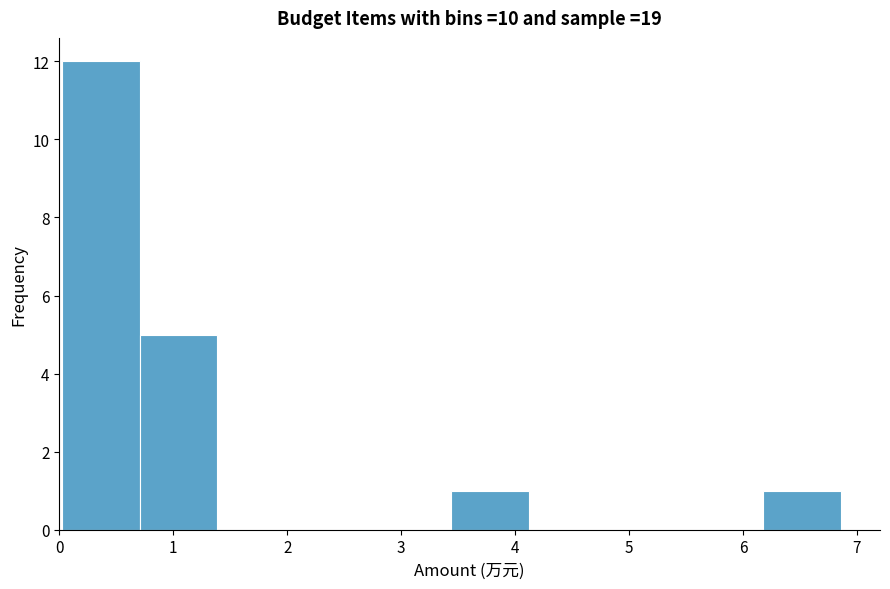

What is the height of the bar covering 6.2 to 6.9 on the x-axis? Neither the bar edges nor the heights are printed on the chart, so give them approximately, as read against the axes.

1